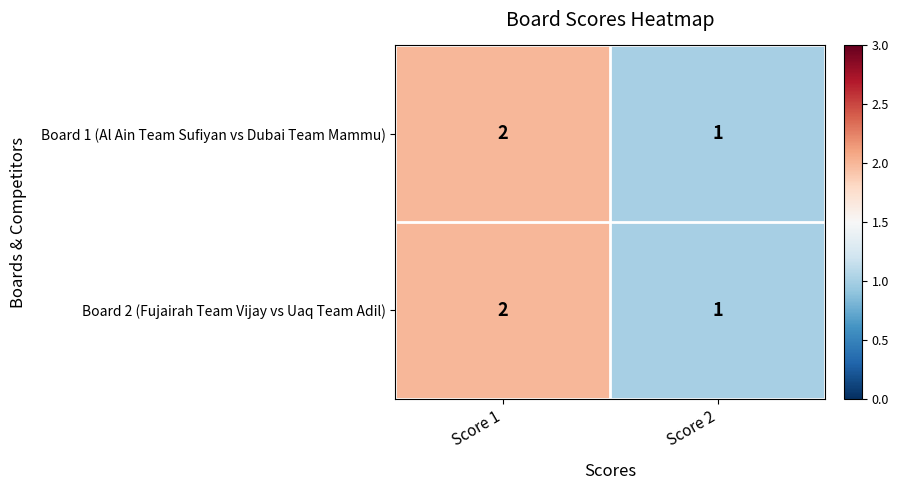

What is the total value across all series at Score 1?

4